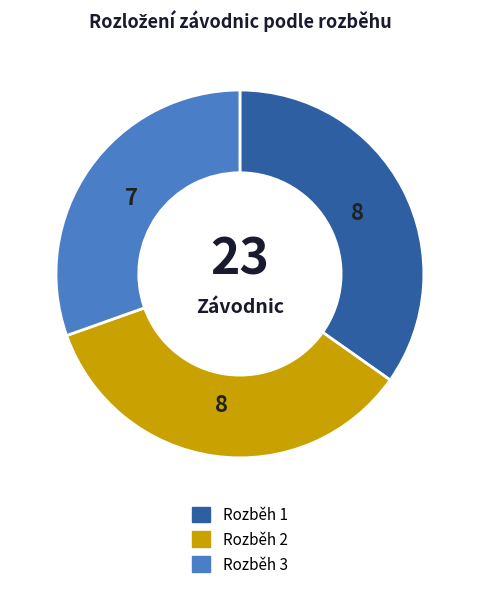

What is the smallest slice in the pie chart?

Rozběh 3